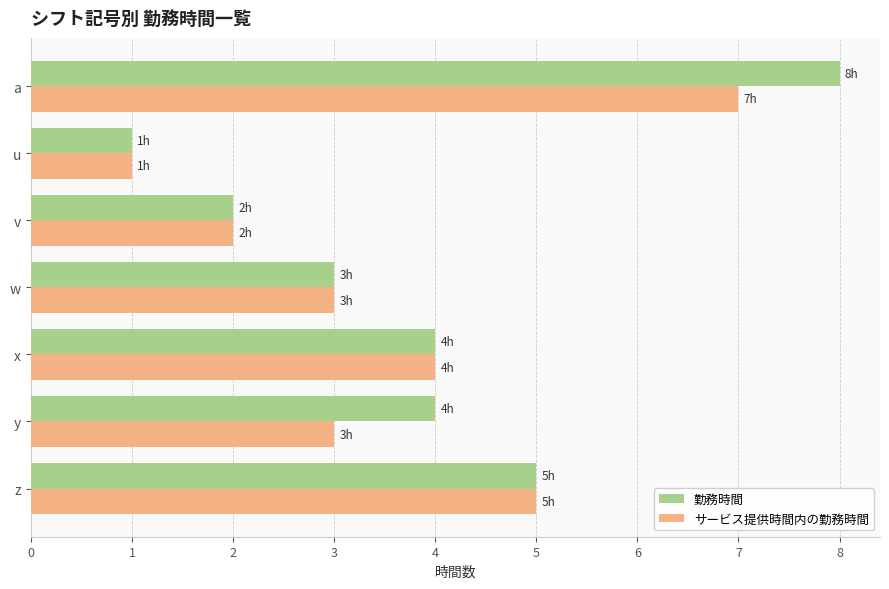

Between y and v, which series saw the biggest shift?

勤務時間